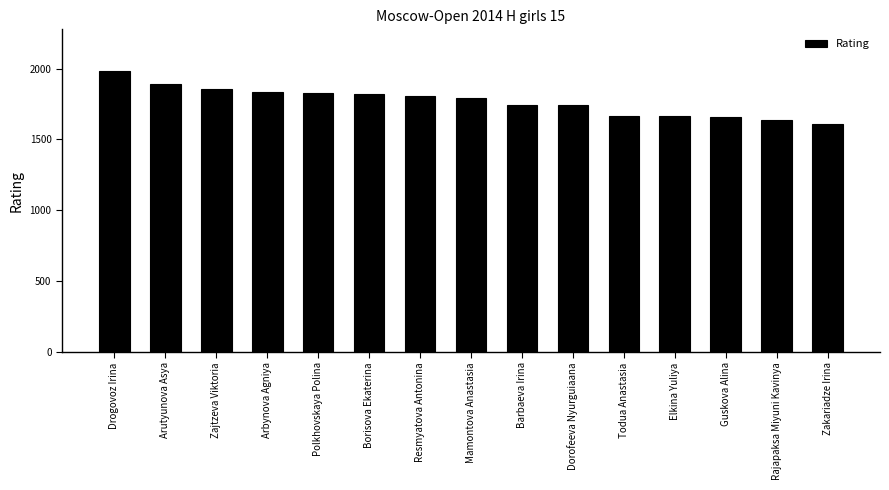

Is it true that the value at Dorofeeva Nyurguiaana is 378?

False